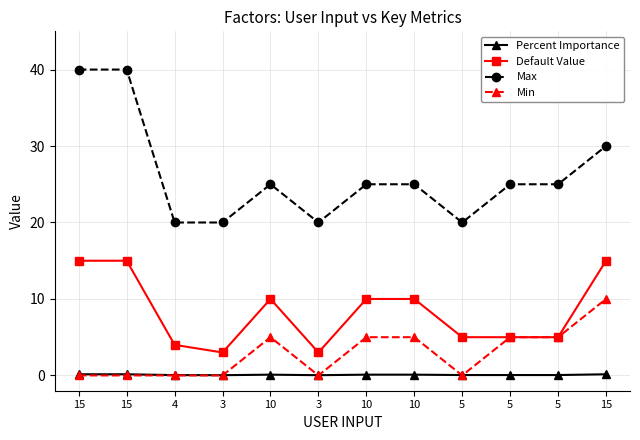

Is this an area chart (filled region under the line)?

No